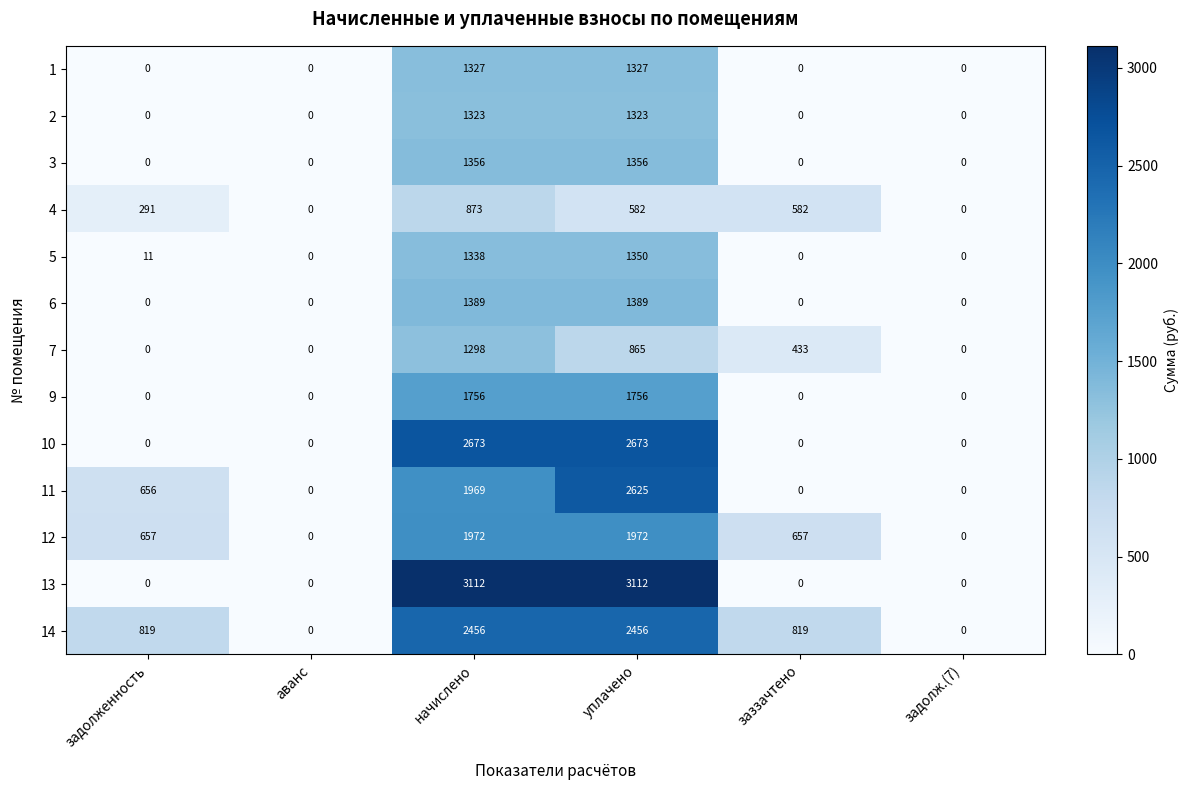

Count the number of data series in this chart.

13